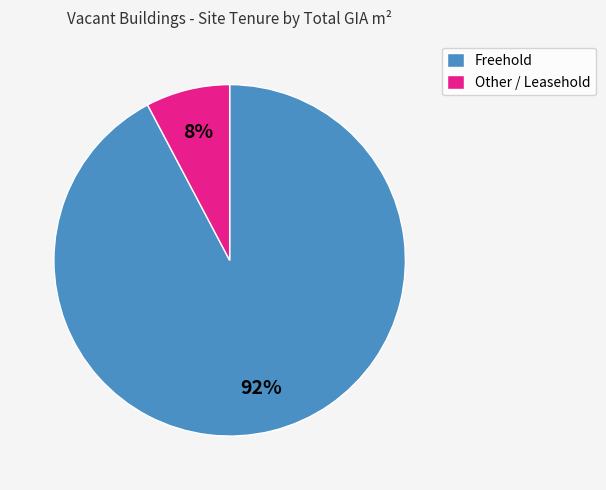

Is there any slice that represents more than half of the pie?

Yes